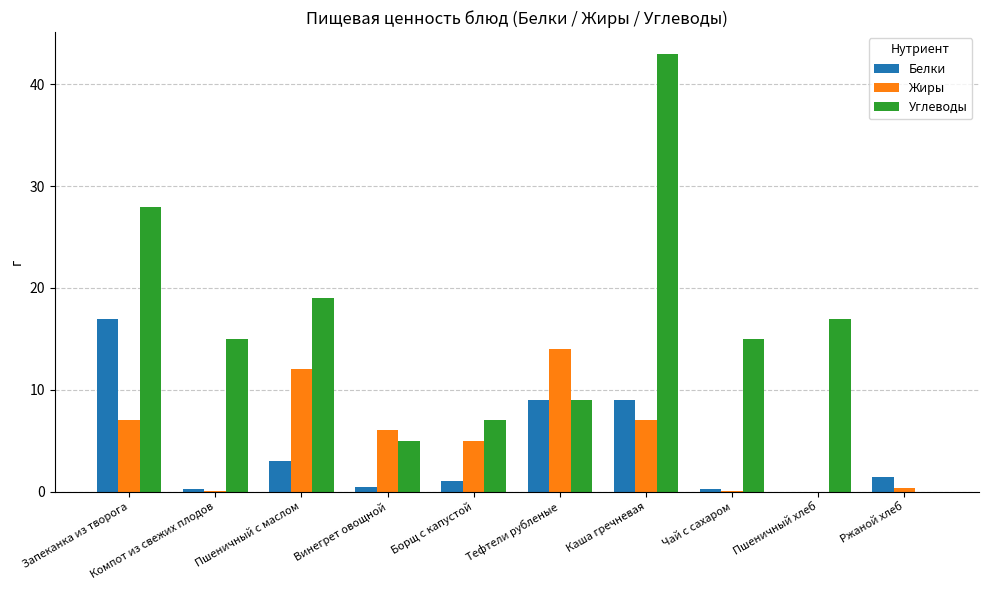

What is the maximum value for Углеводы?

43.0